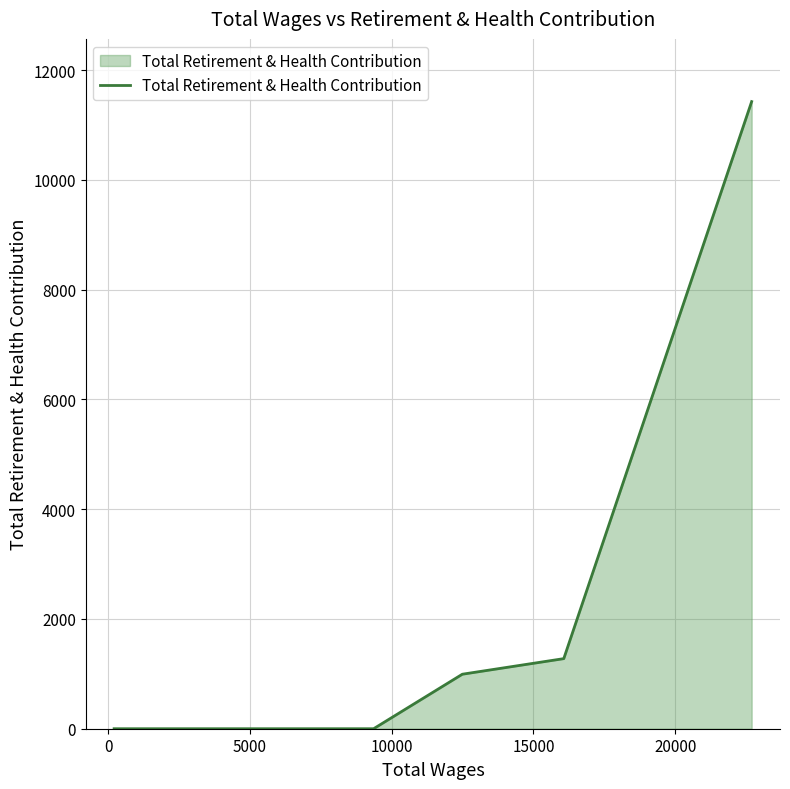

Count the number of categories in the chart.

6